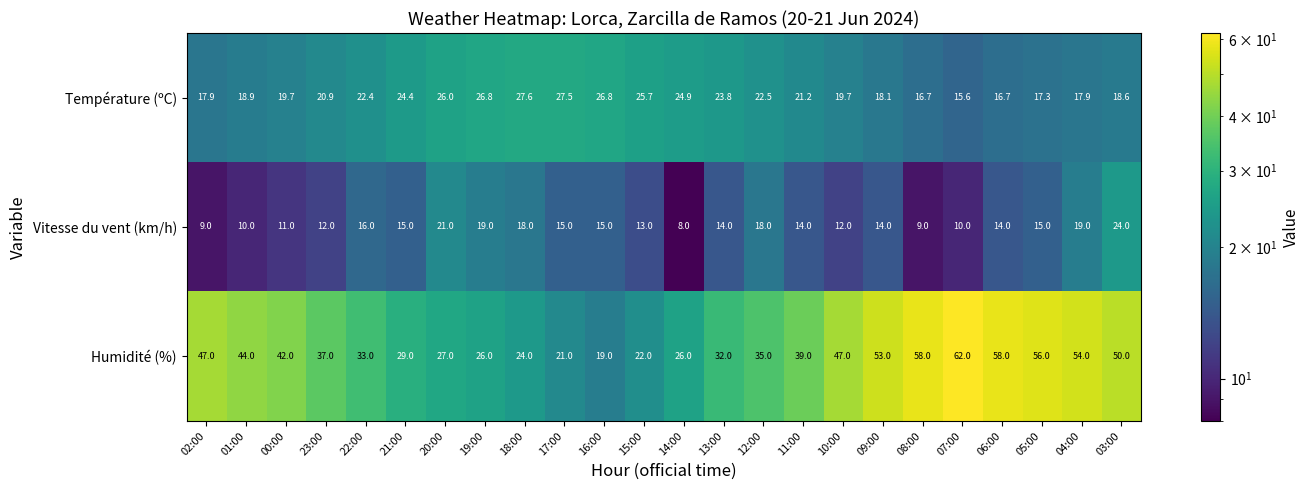

The value of Vitesse du vent (km/h) at 05:00 is 15.0. True or false?

True